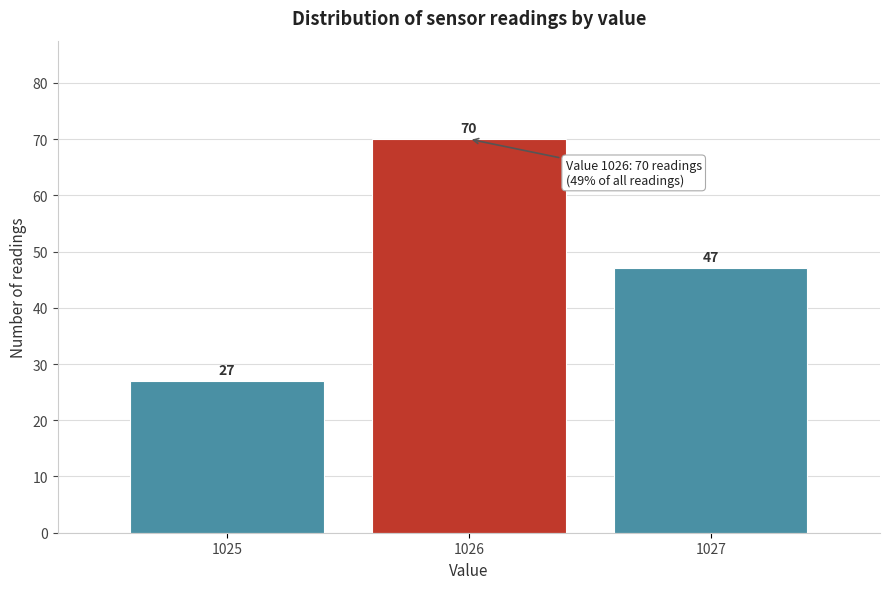

Reading right to left, transcribe all the data shown in this chart.

1027=47	1026=70	1025=27